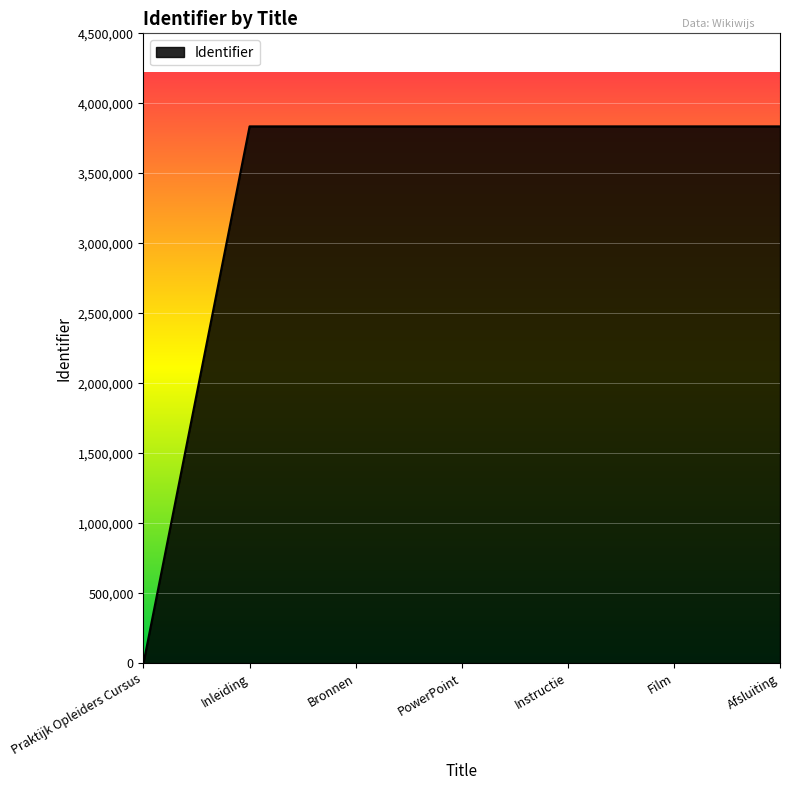

What is the difference between the second highest and minimum values?

3835192